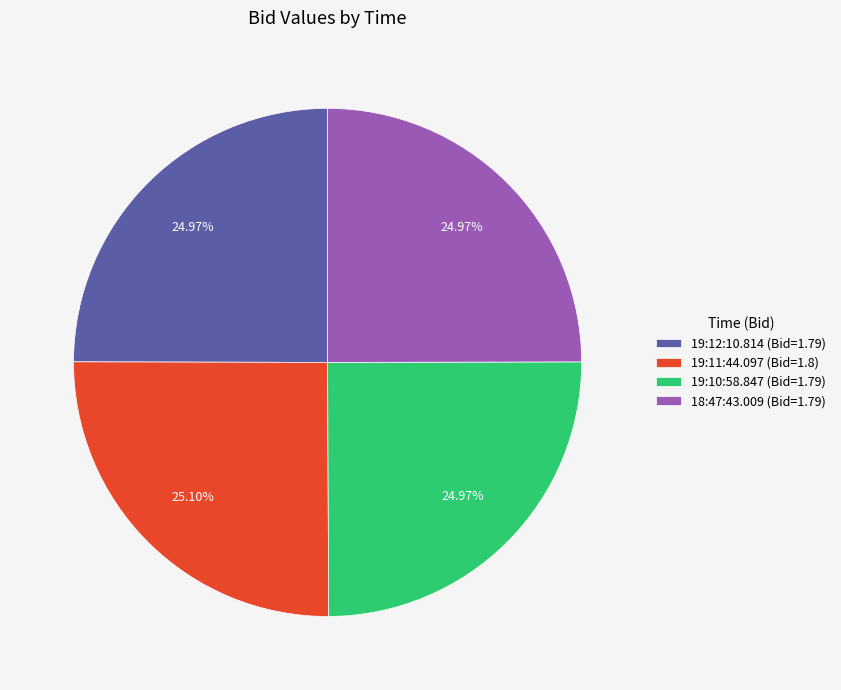

What percentage is the 18:47:43.009 slice, to the nearest percent?

25%